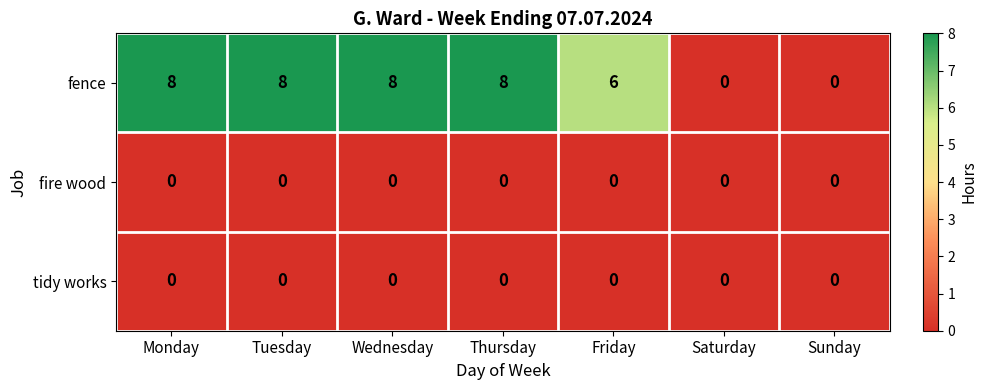

Which series changed the most between Friday and Sunday?

fence